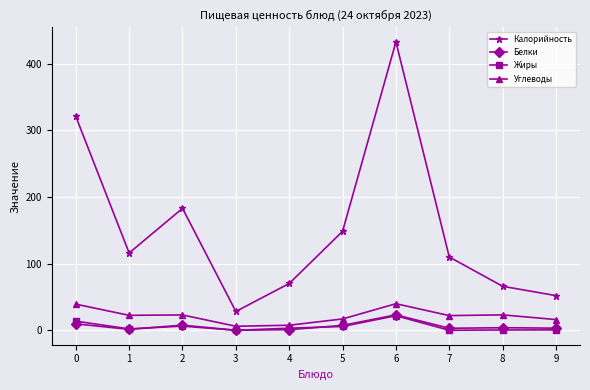

How many data points in Калорийность are less than 116?

5